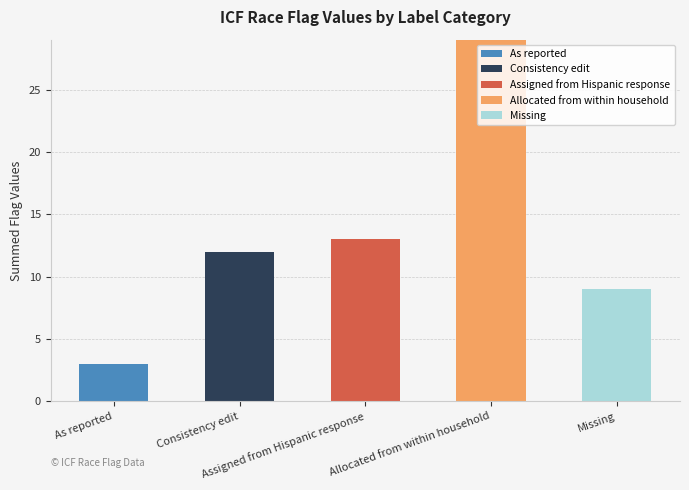

How many distinct data groups are displayed?

5